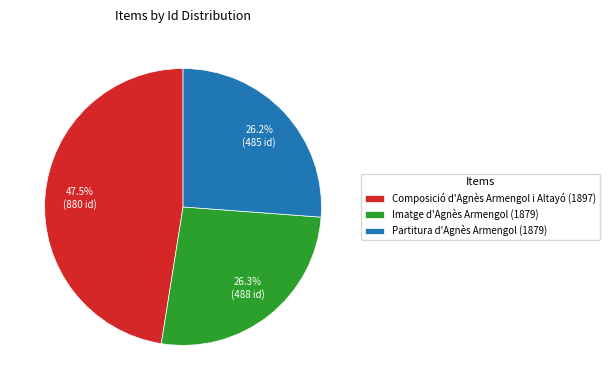

Approximately how many times larger is the value at Partitura d'Agnès Armengol (1879) compared to Imatge d'Agnès Armengol (1879)?

1.0